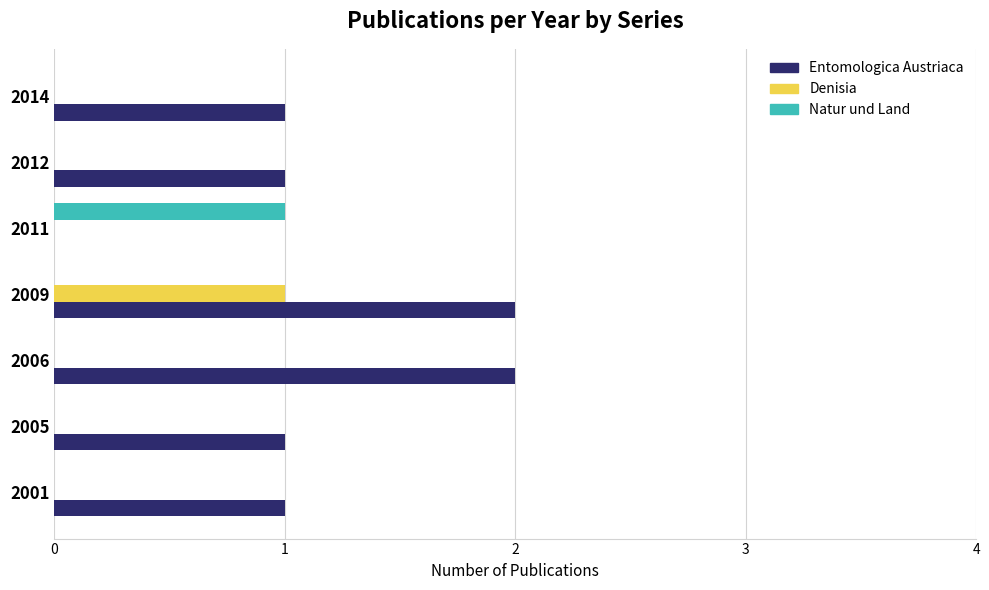

Between 2005 and 2006, which series saw the biggest shift?

Entomologica Austriaca